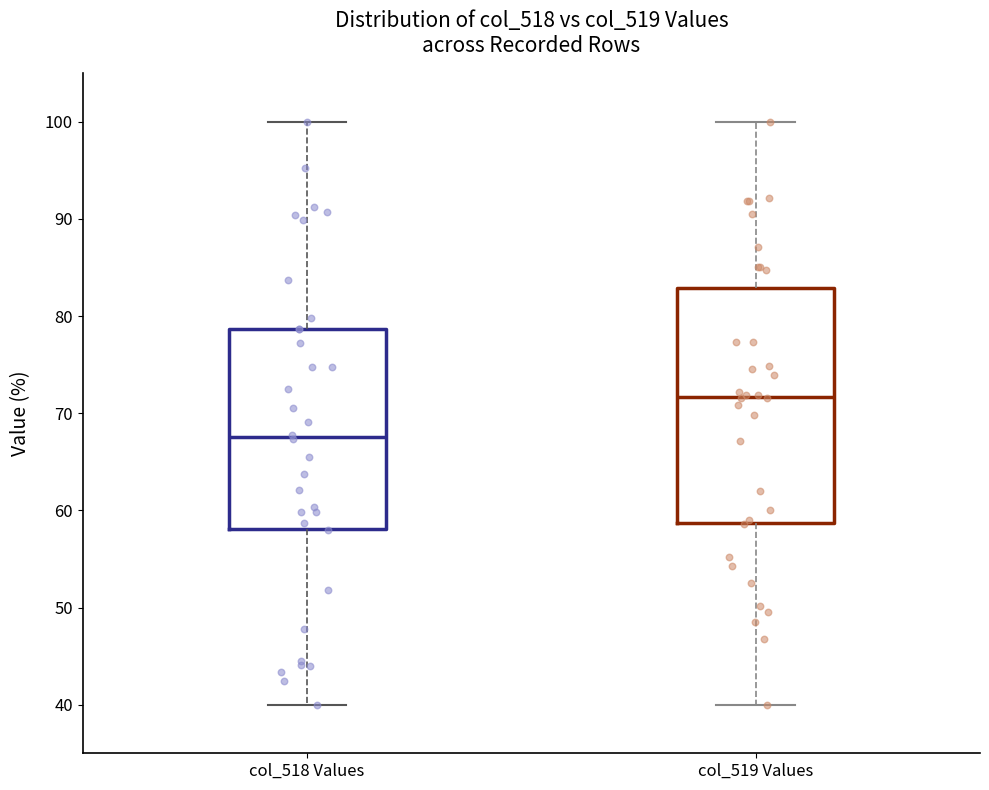

Reading left to right, read every box against the y-axis: the position of its median line, the range the box covers, and the ends of its whiskers. The values are not printed on the chart, so give them approximately, as read against the axis.

col_518 Values: median 68, box 58 to 79, whiskers 40 to 100
col_519 Values: median 72, box 59 to 83, whiskers 40 to 100